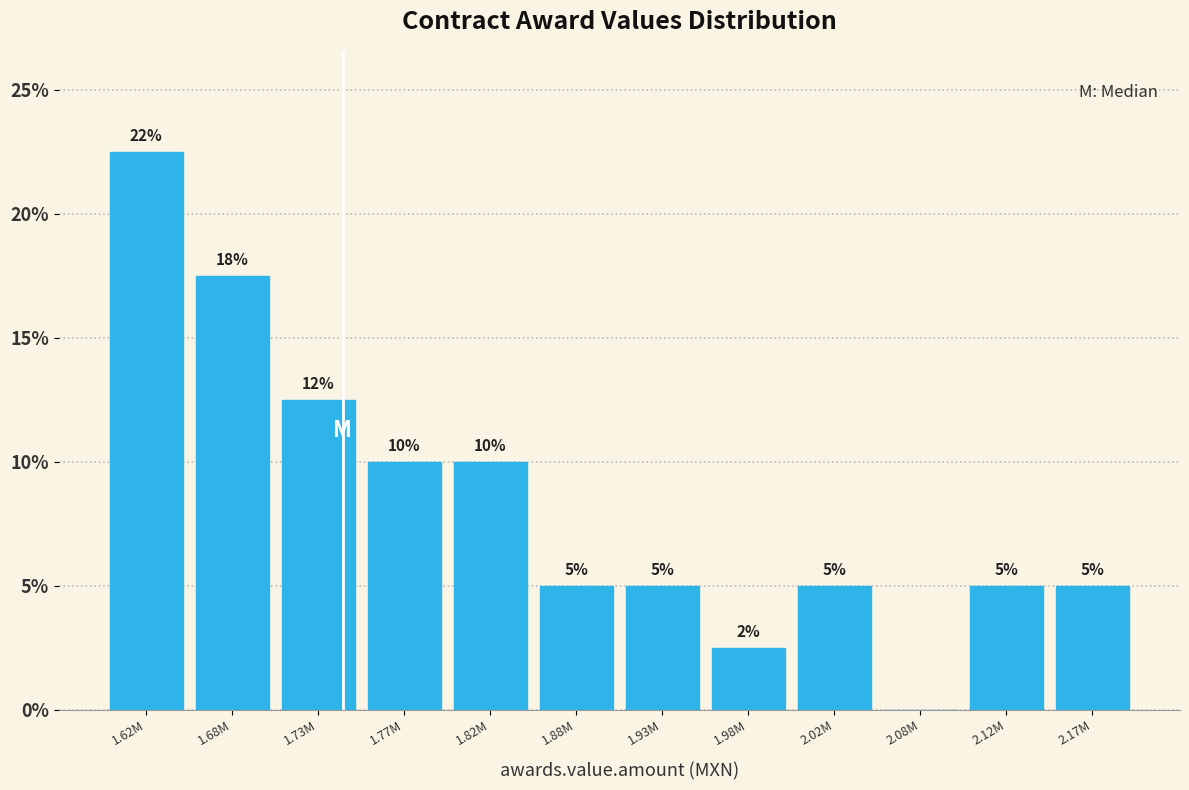

What is the sum of the values at 1.68M and 1.62M?

40.0